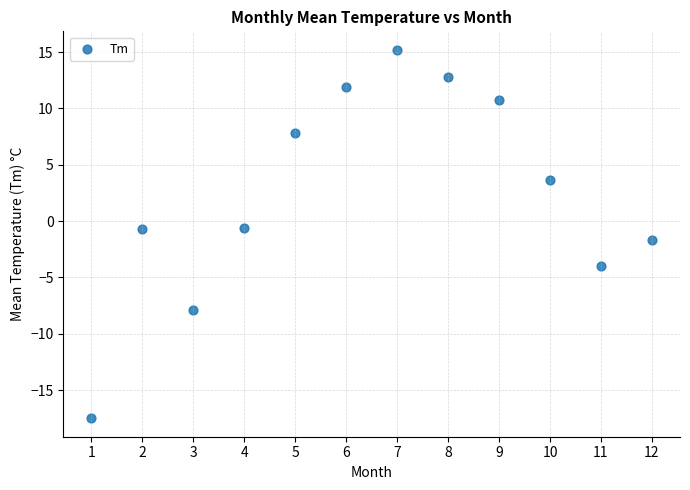

What is the average Y value?

2.5